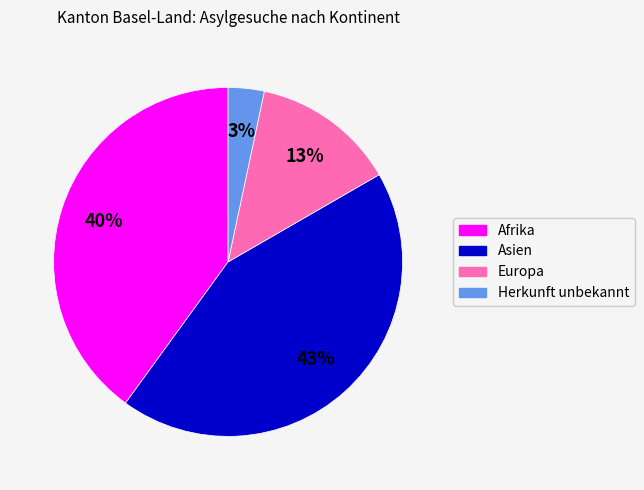

To the nearest percent, what is the difference between the largest and smallest slice percentages?

40%